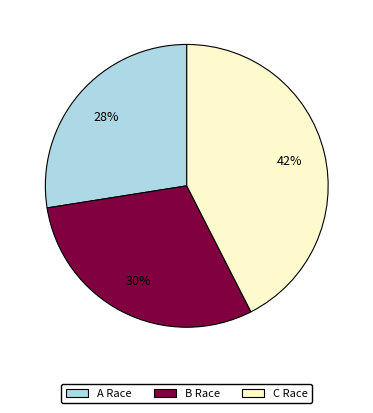

How many slices are in this pie chart?

3